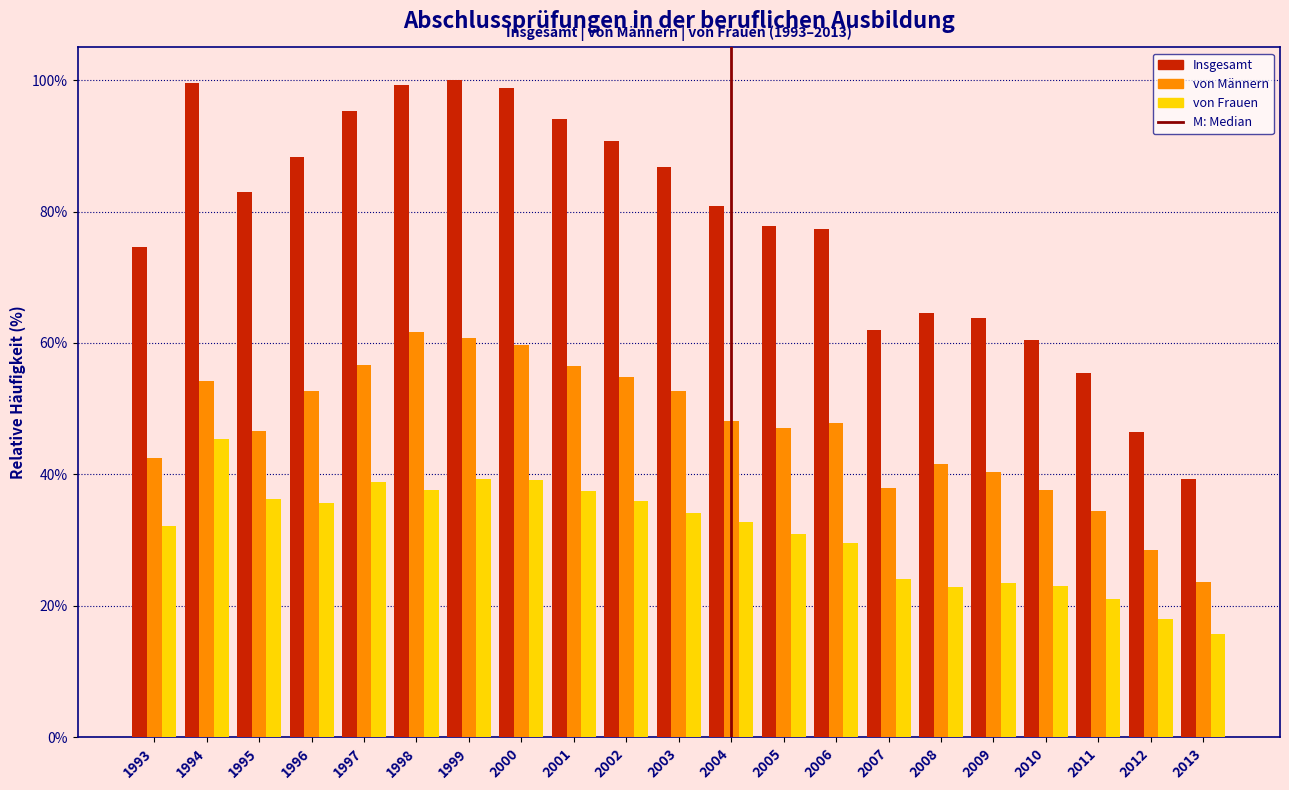

Which series has the largest total across all categories?

Insgesamt